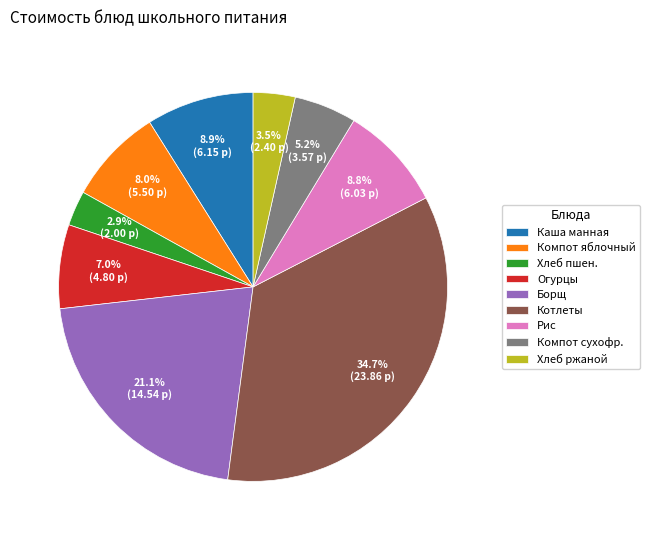

Which has a higher value, Борщ or Хлеб ржаной?

Борщ